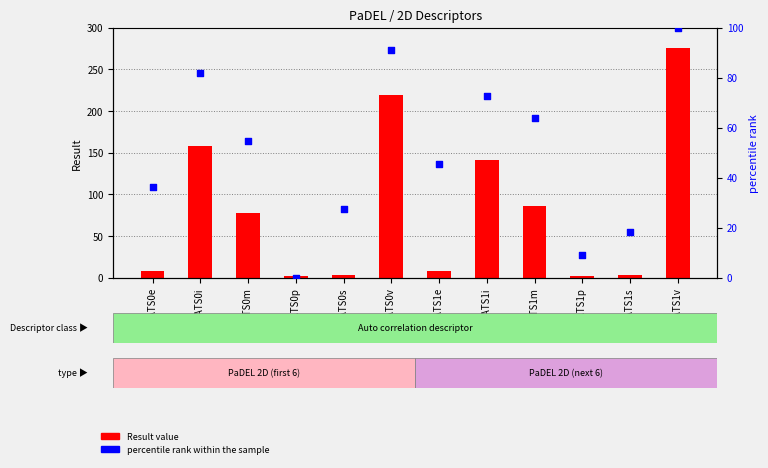

Is the value of Result value at AATS0i greater than the value of percentile rank within the sample at AATS0p?

Yes